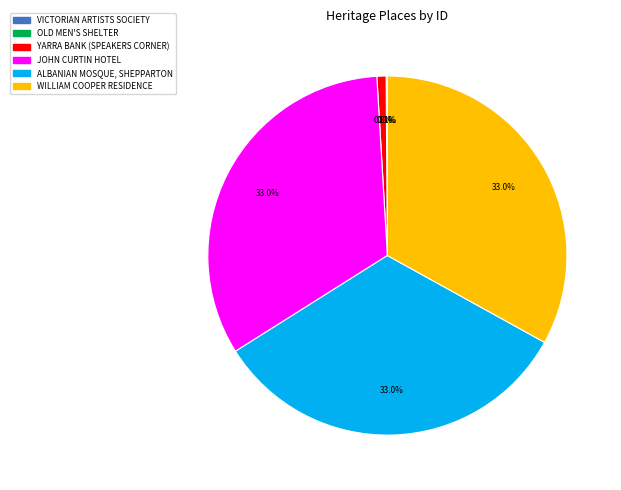

Does ALBANIAN MOSQUE, SHEPPARTON account for over 50% of the chart?

No